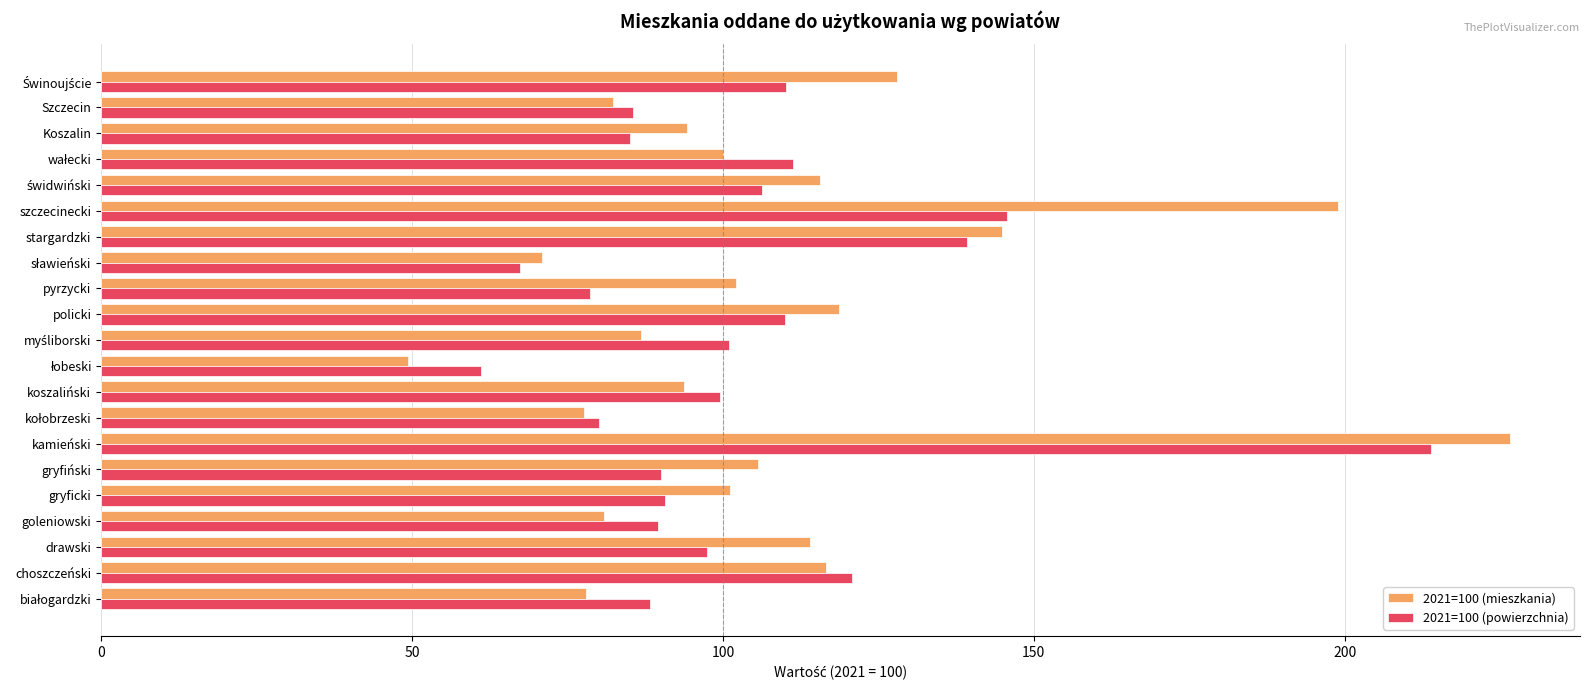

At which category is the sum across all series the highest?

kamieński